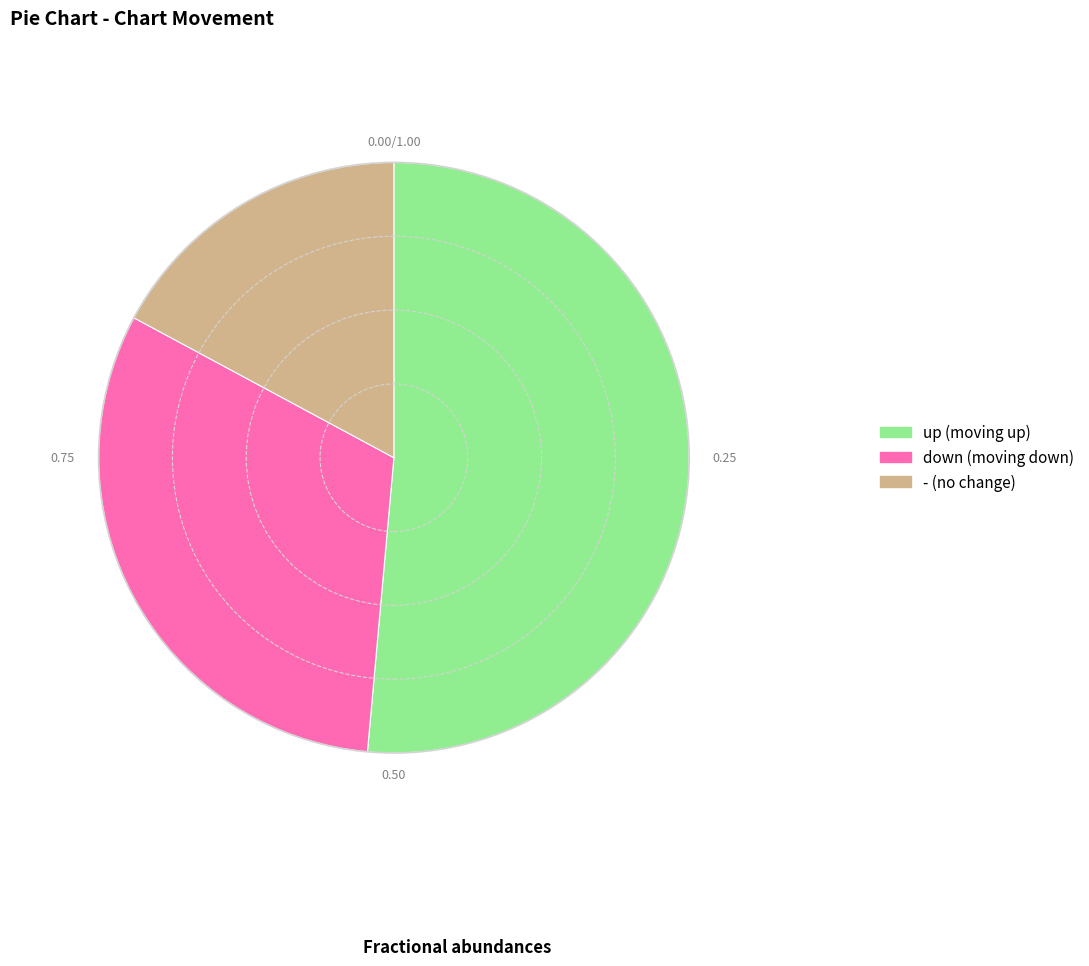

Do up and down together represent more than half of the pie?

Yes